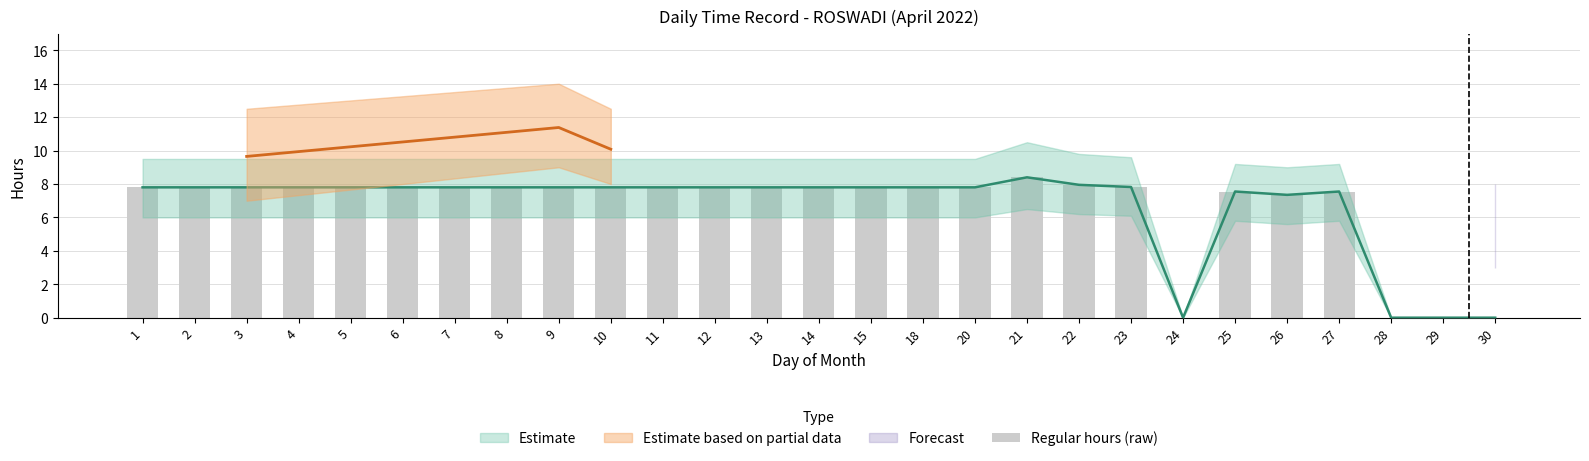

Is it true that the value at 21 is 8.4?

True